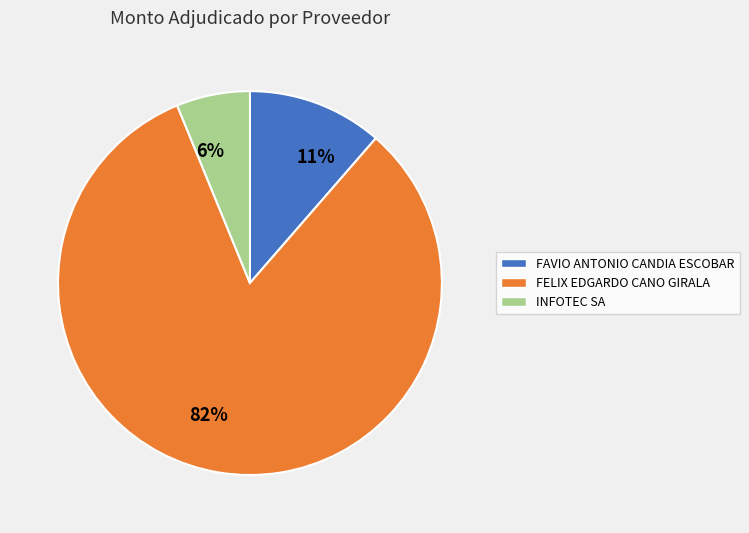

Which has a higher value, FELIX EDGARDO CANO GIRALA or FAVIO ANTONIO CANDIA ESCOBAR?

FELIX EDGARDO CANO GIRALA